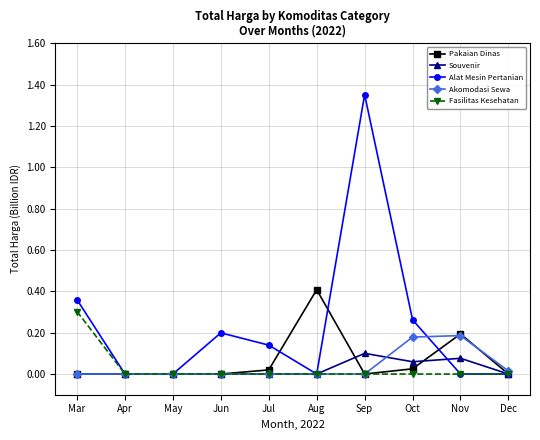

How many series are shown in this chart?

5